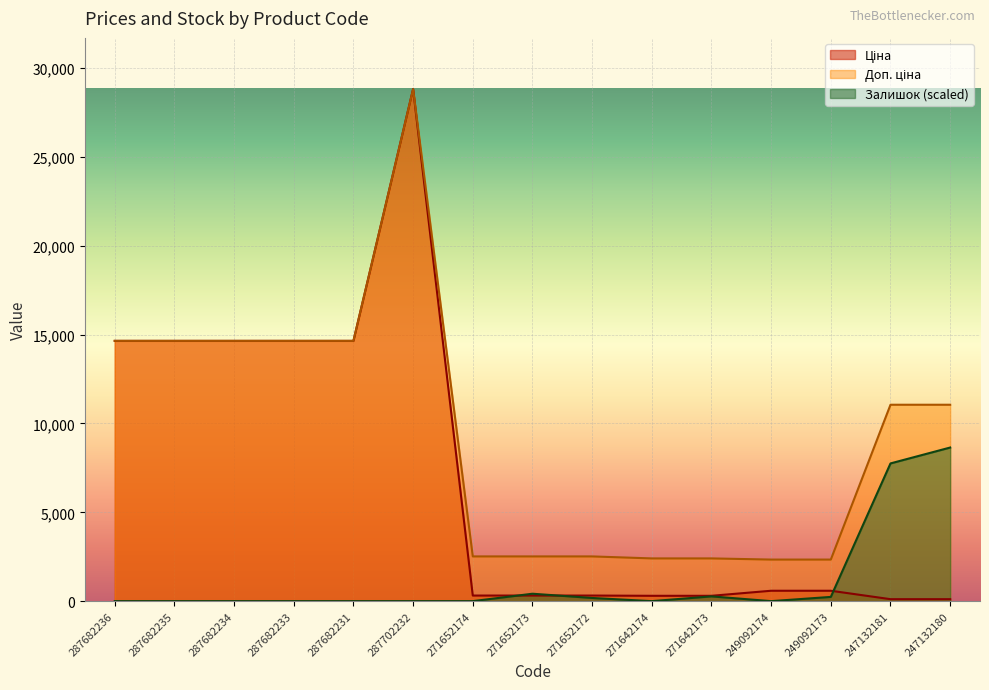

Reading right to left, transcribe all the data shown in this chart.

Ціна: 247132180=110.5	247132181=110.5	249092173=584.9	249092174=584.9	271642173=300.6	271642174=300.6	271652172=314.7	271652173=314.7	271652174=314.7	287702232=28821.8	287682231=14649.6	287682233=14649.6	287682234=14649.6	287682235=14649.6	287682236=14649.6
Доп. ціна: 247132180=11055.0	247132181=11055.0	249092173=2339.7	249092174=2339.7	271642173=2405.2	271642174=2405.2	271652172=2517.5	271652173=2517.5	271652174=2517.5	287702232=28821.8	287682231=14649.6	287682233=14649.6	287682234=14649.6	287682235=14649.6	287682236=14649.6
Залишок: 247132180=8646.5	247132181=7752.1	249092173=238.5	249092174=0.0	271642173=268.3	271642174=0.0	271652172=178.9	271652173=417.4	271652174=0.0	287702232=0.0	287682231=0.0	287682233=0.0	287682234=0.0	287682235=0.0	287682236=0.0